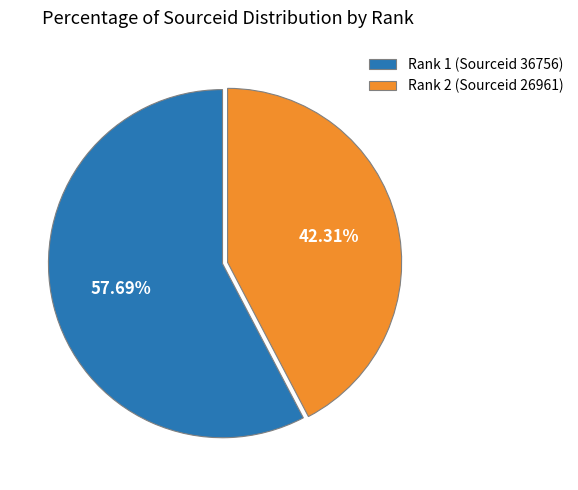

Is the sum of Rank 1 (Sourceid 36756) and Rank 2 (Sourceid 26961) greater than half?

Yes